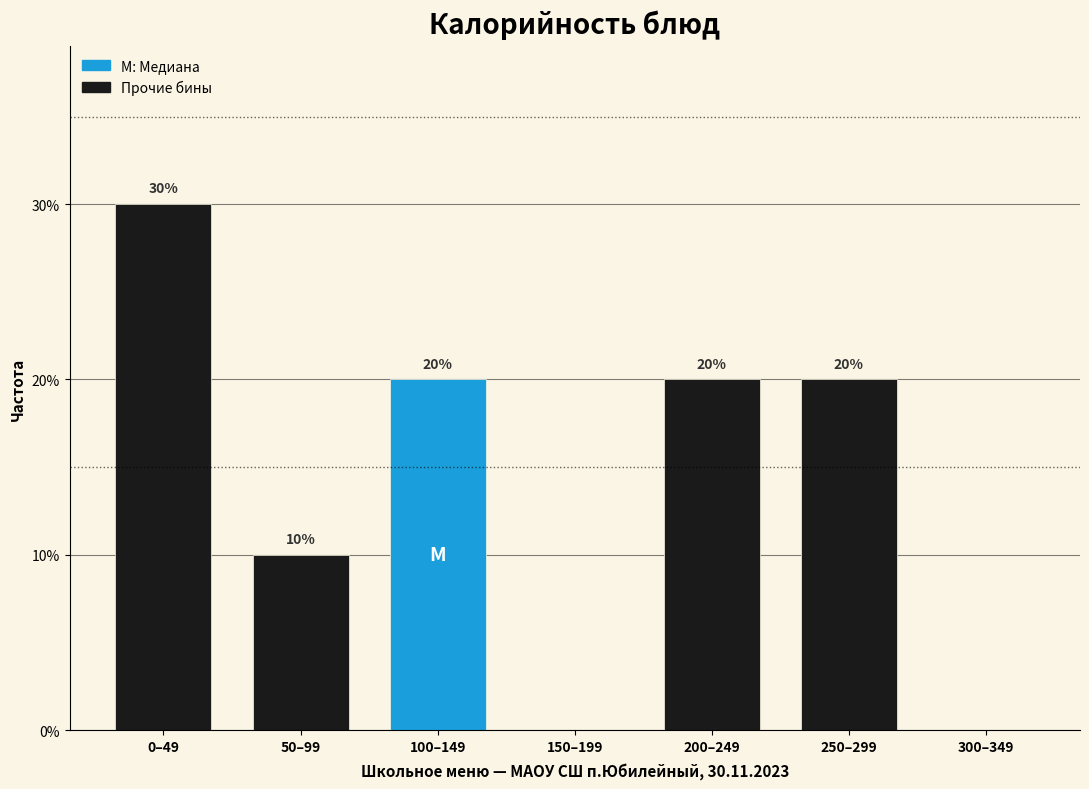

Reading left to right, extract all data points from this chart.

0–49=30	50–99=10	100–149=20	150–199=0	200–249=20	250–299=20	300–349=0